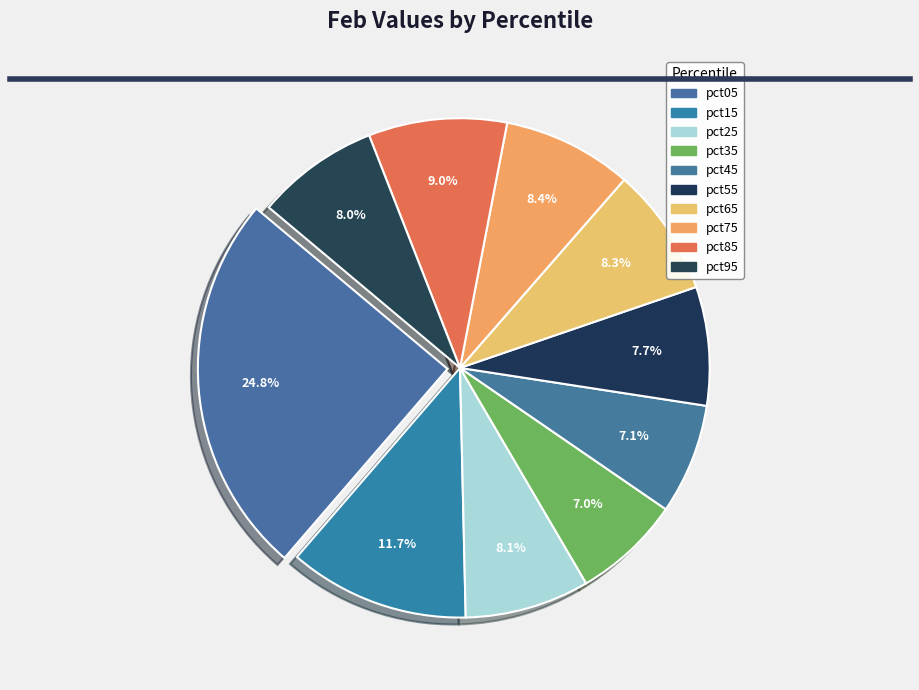

To the nearest percent, what percentage of the pie is pct45?

7%